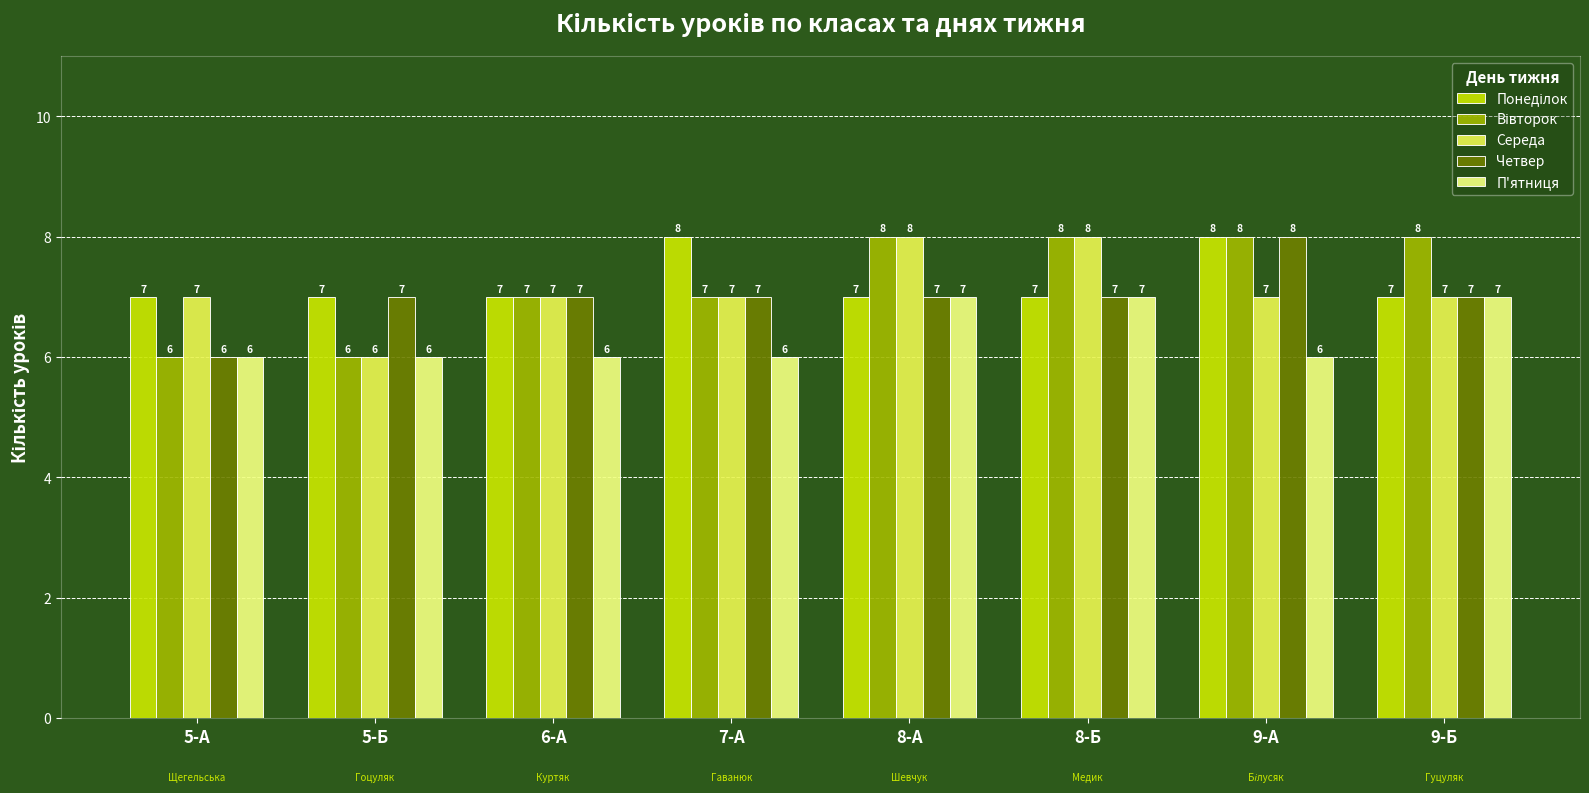

Count the Четвер values in the range 7 to 8.

7